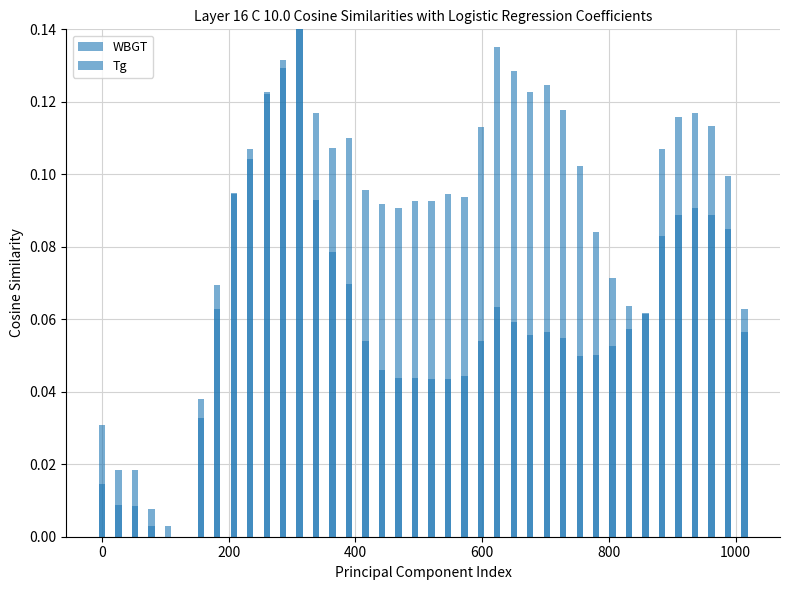

The value of WBGT at 18 is 0.1. True or false?

False